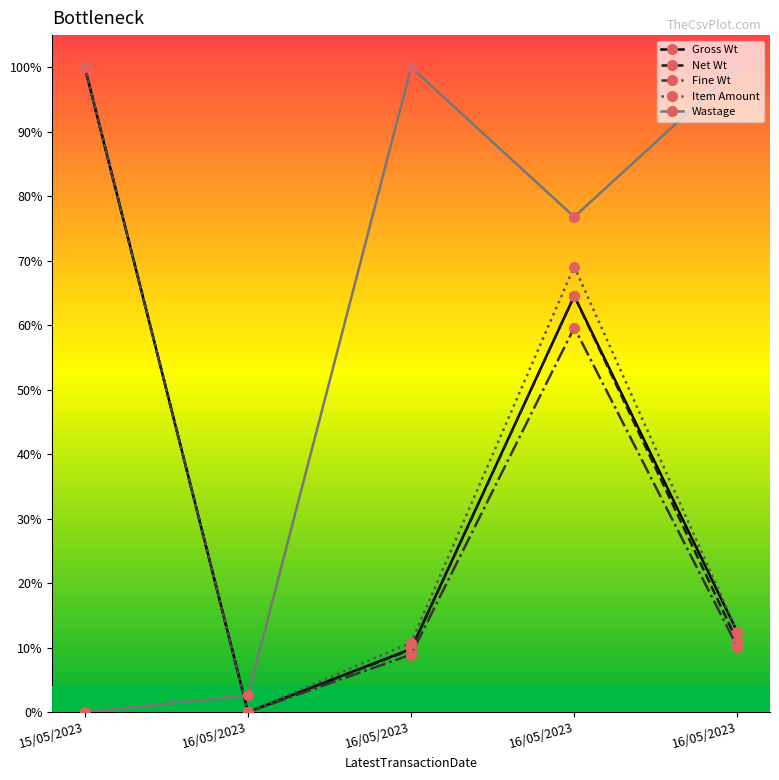

The Wastage series shows 0.4 at 16/05/2023. True or false?

False